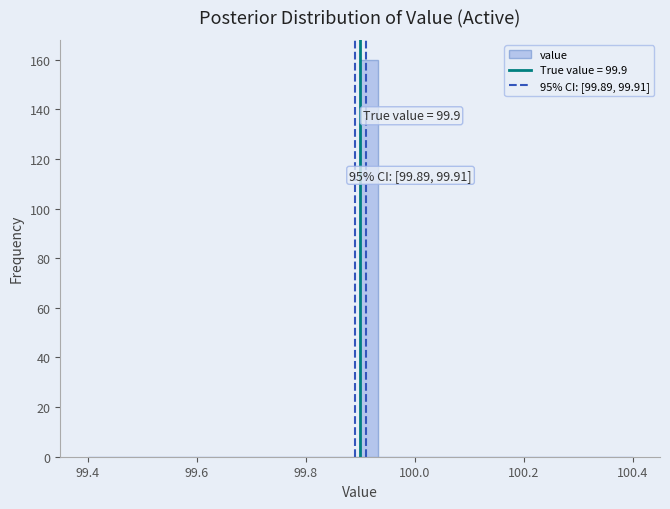

Around what value on the x-axis is the tallest bar? Give the approximate position of its centre, as read against the axis.

99.92